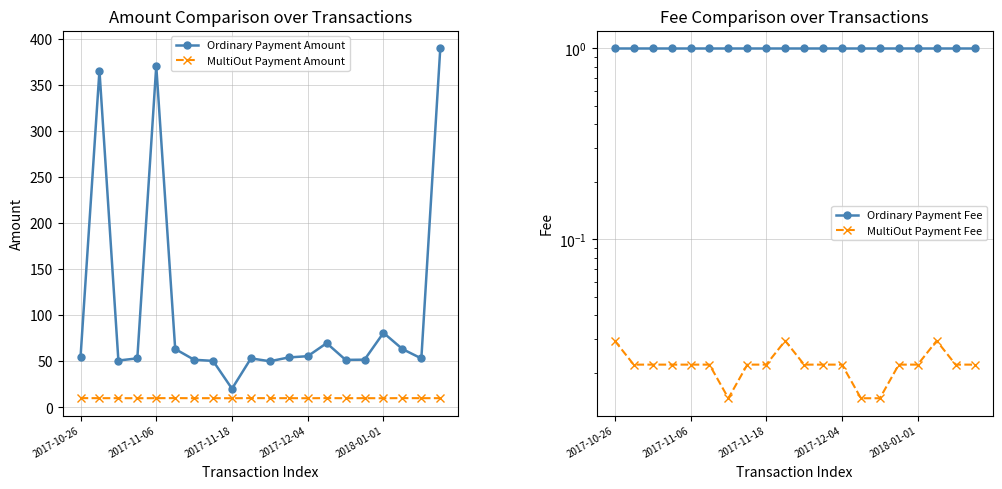

True or false: Ordinary Payment Fee and MultiOut Payment Fee intersect in this chart.

False